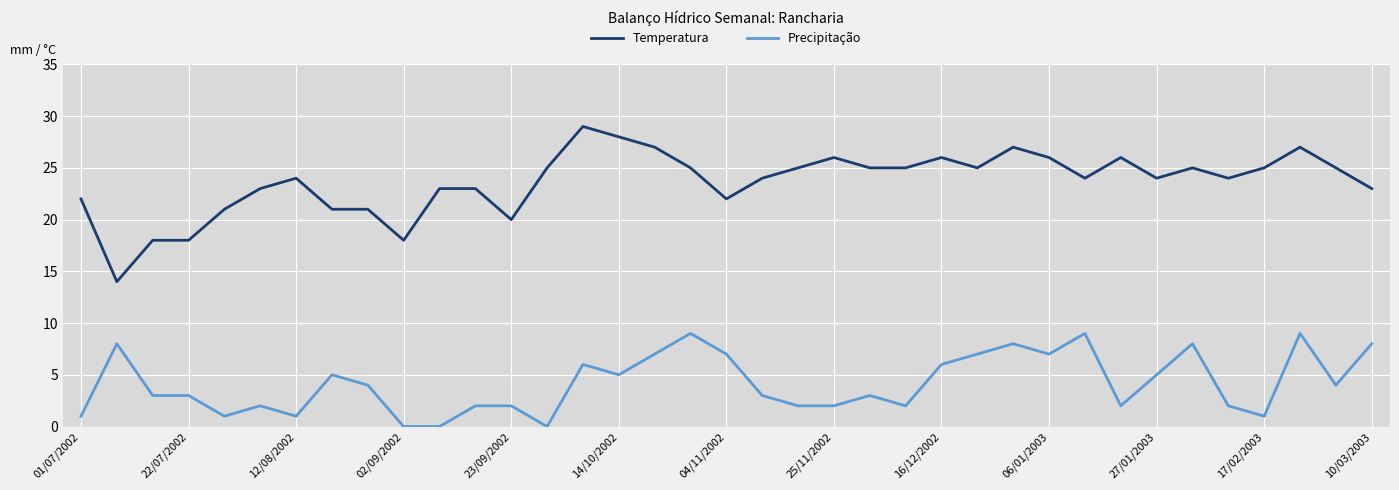

True or false: Temperatura and Precipitação intersect in this chart.

False